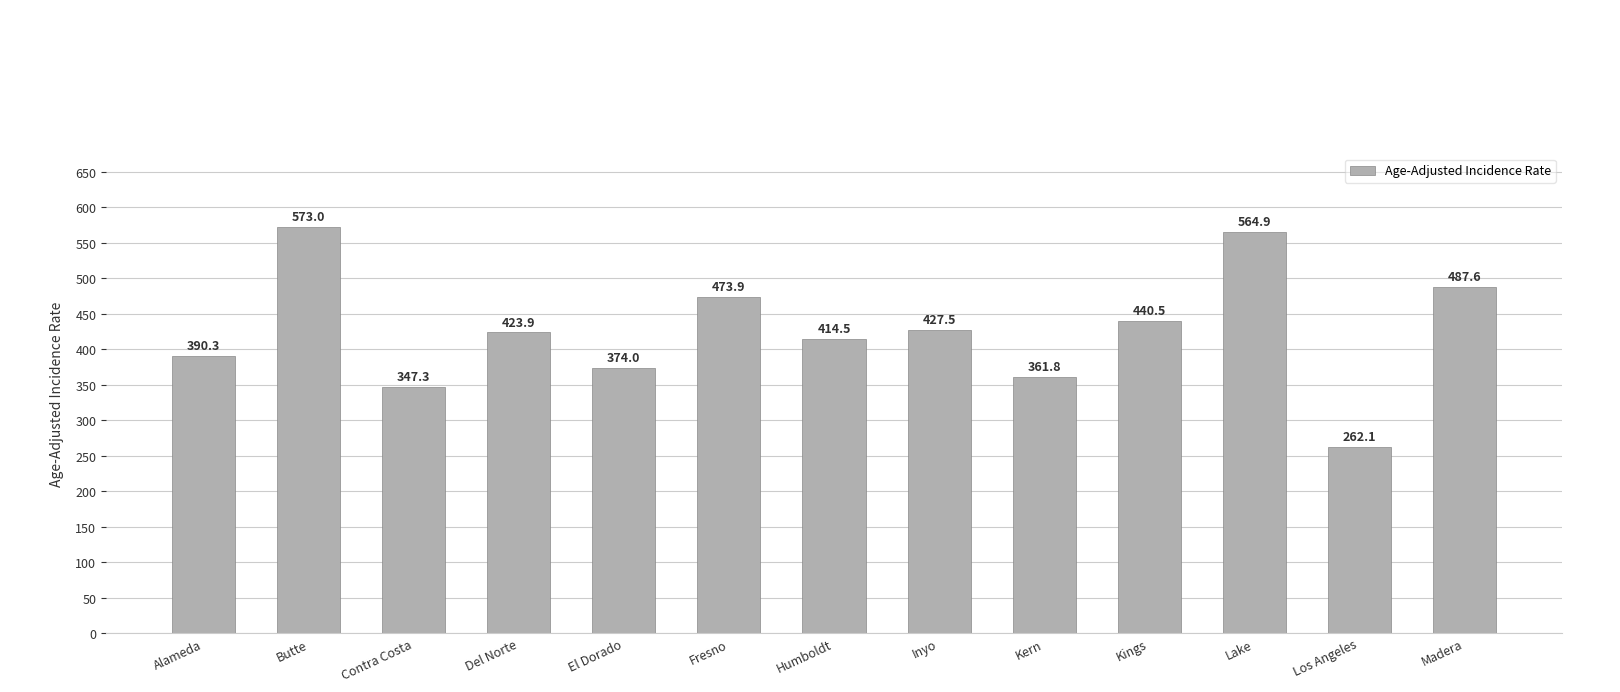

Which label corresponds to the largest value in the chart?

Butte